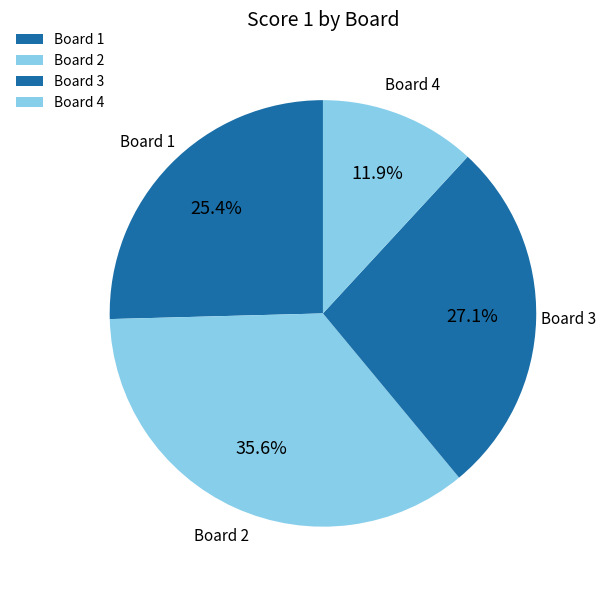

Is the sum of Board 3 and Board 2 greater than half?

Yes